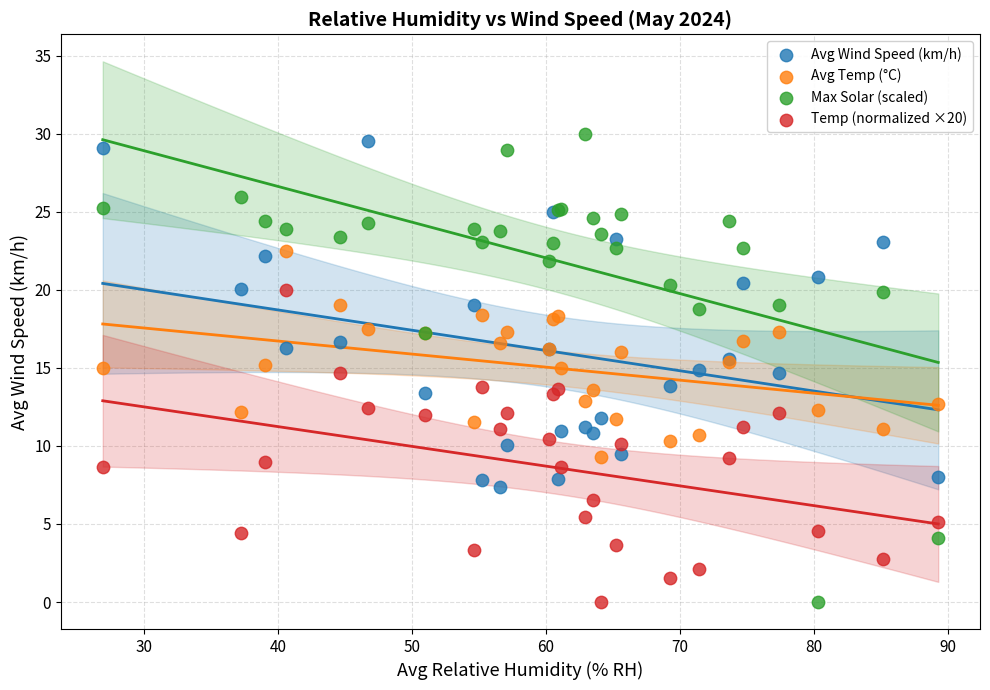

Which series has the widest spread of Y values?

Max Solar (scaled)